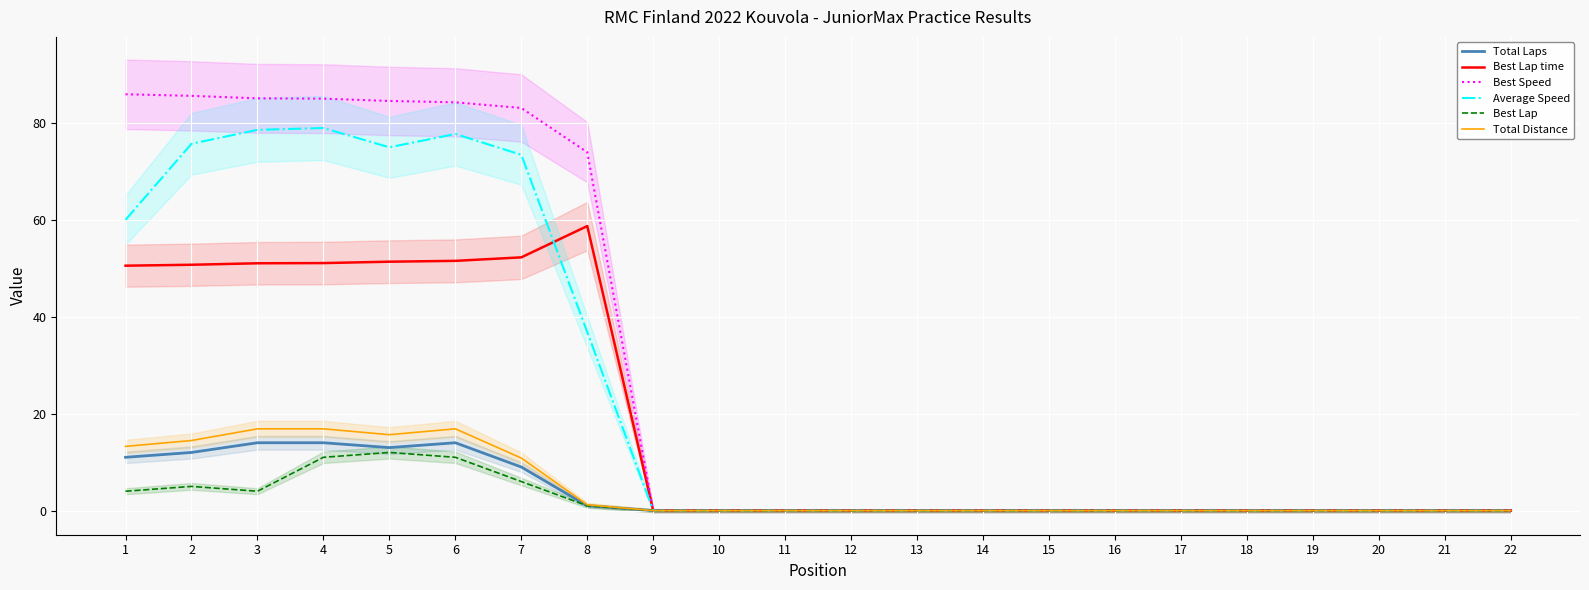

Between 11 and 12, which is larger?

11